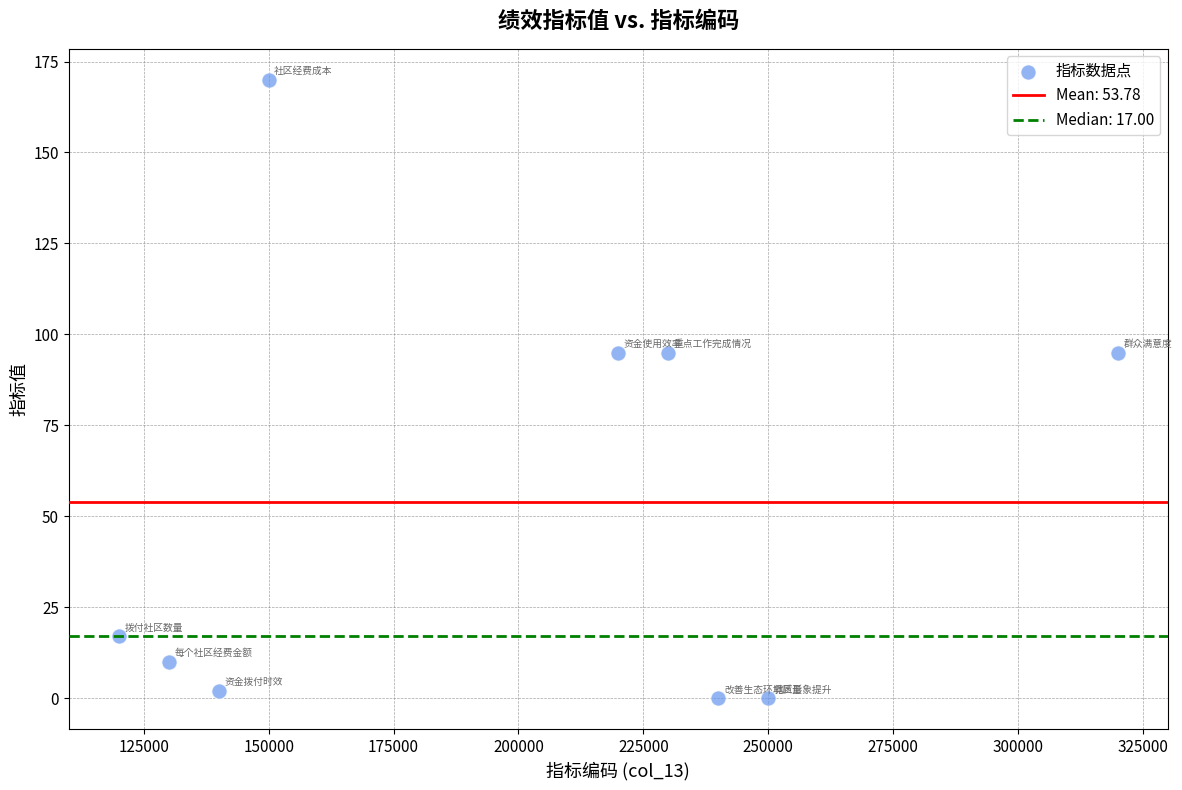

What is the range of X values (max minus min)?

200000